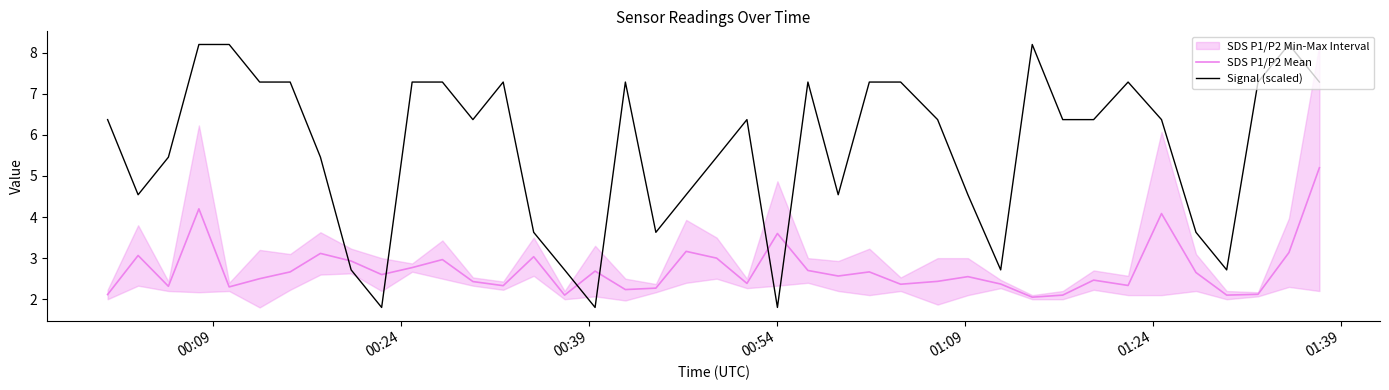

What is the difference between the second highest and minimum values in the SDS P1/P2 Mean series?

2.2